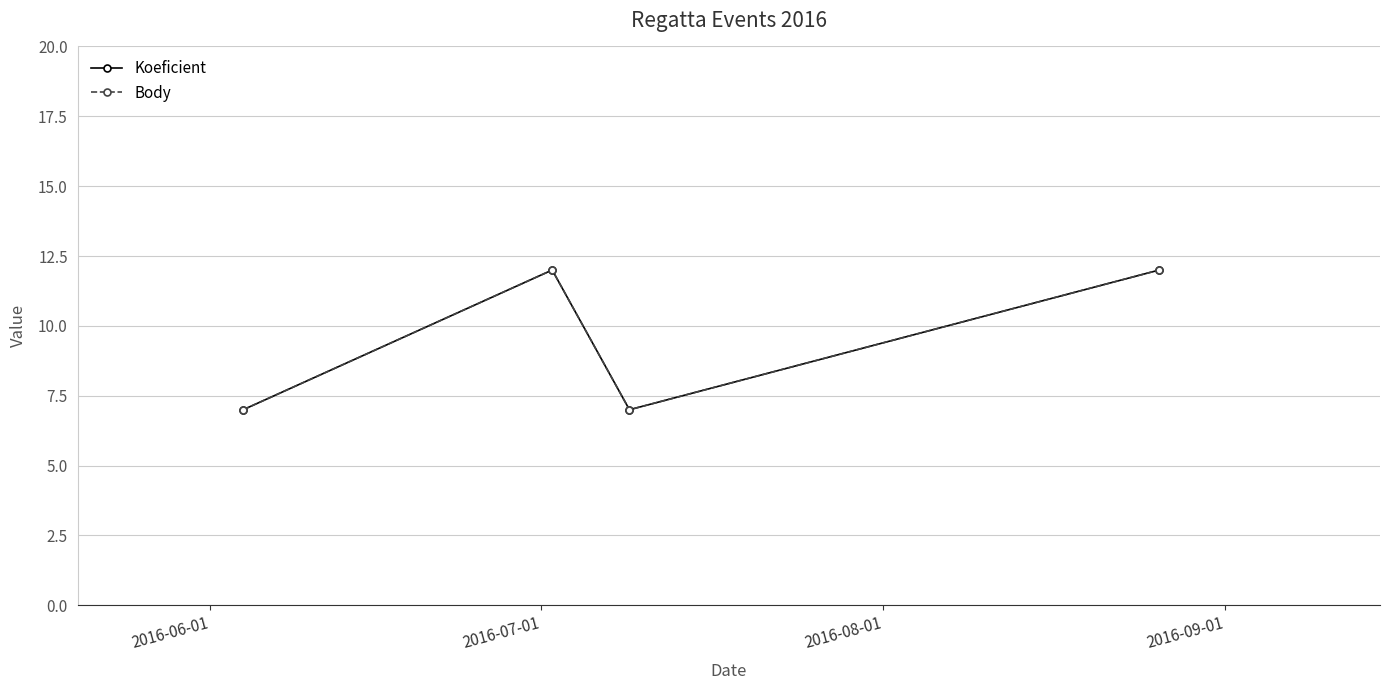

Is this an area chart (filled region under the line)?

No